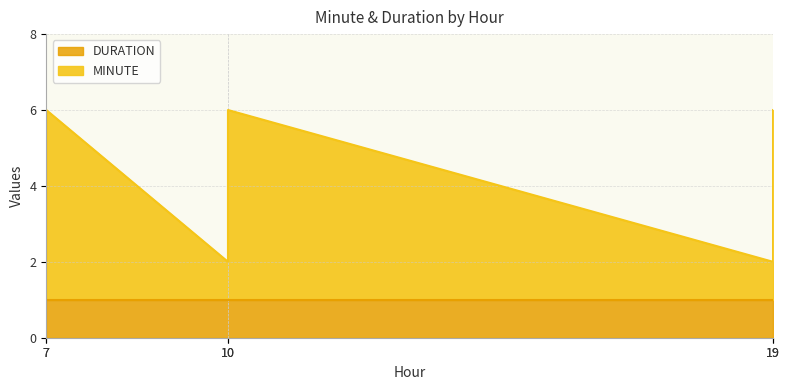

In MINUTE, how many points are higher than both neighbors (excluding endpoints)?

1